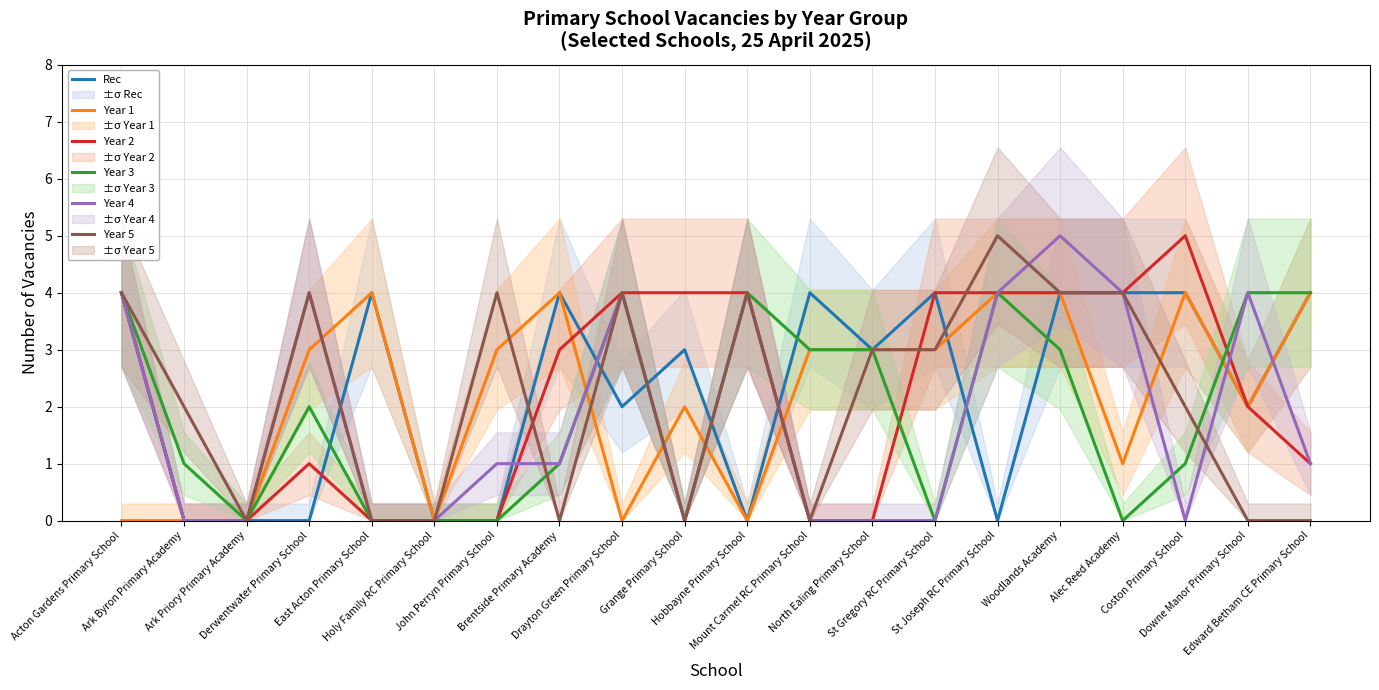

At which label is Year 1 closest to 2?

Grange Primary School